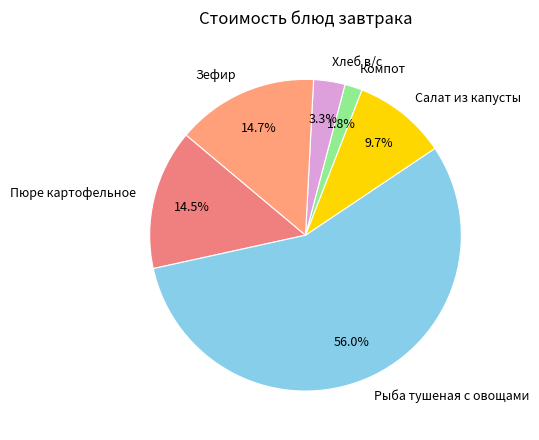

What is the majority slice?

Рыба тушеная с овощами